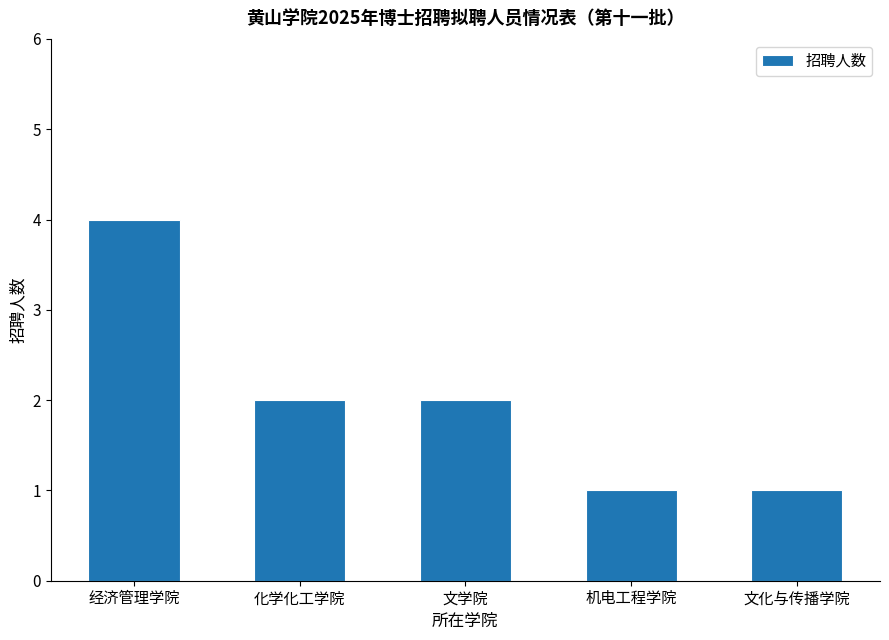

How many data points does each series have?

5